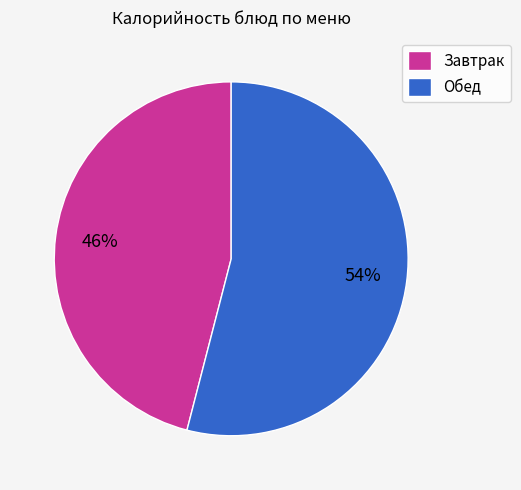

To the nearest percent, what percentage of the pie is Завтрак?

46%